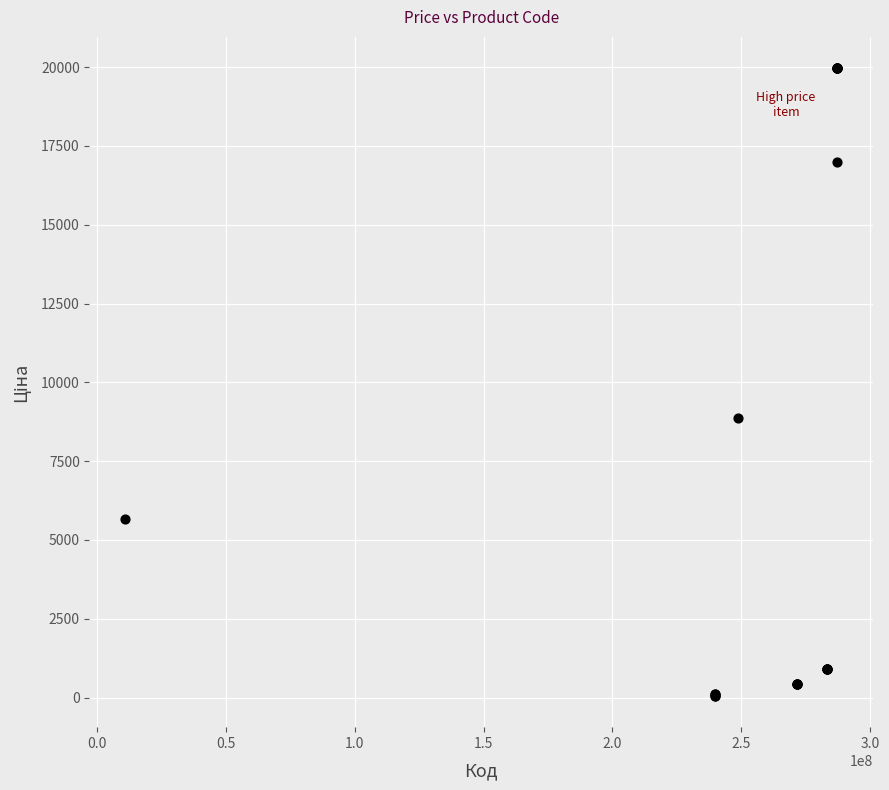

What Y value in the scatter plot is closest to 10010?

8856.7